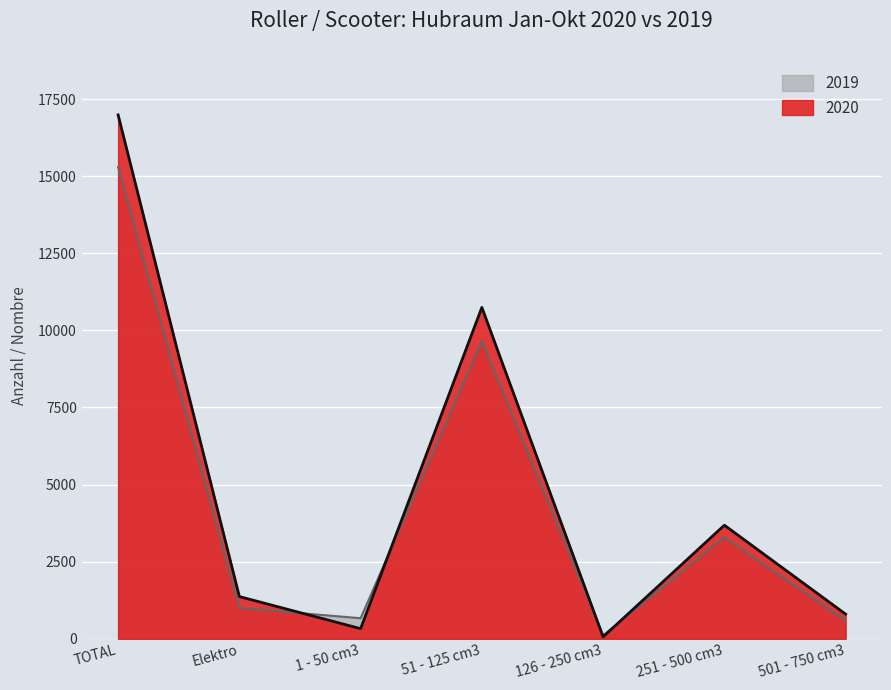

Which series has the largest total across all categories?

2020